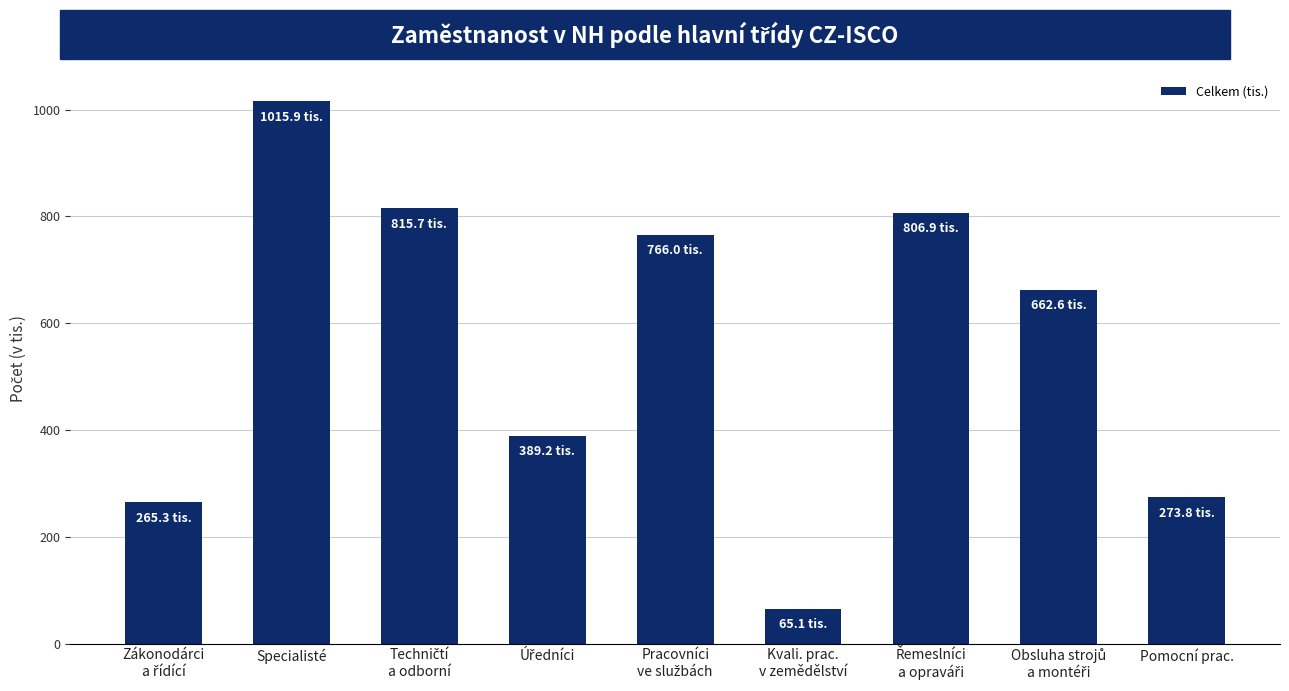

What is the value of the 8th bar from the left?

662.6